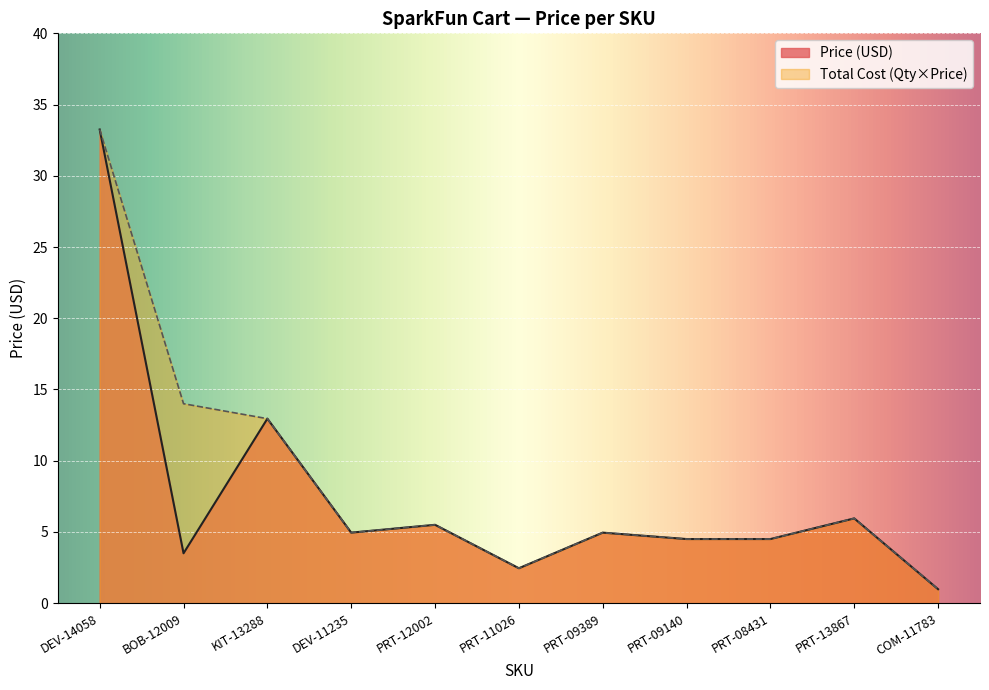

What is the label of the 10th point from the left?

PRT-13867